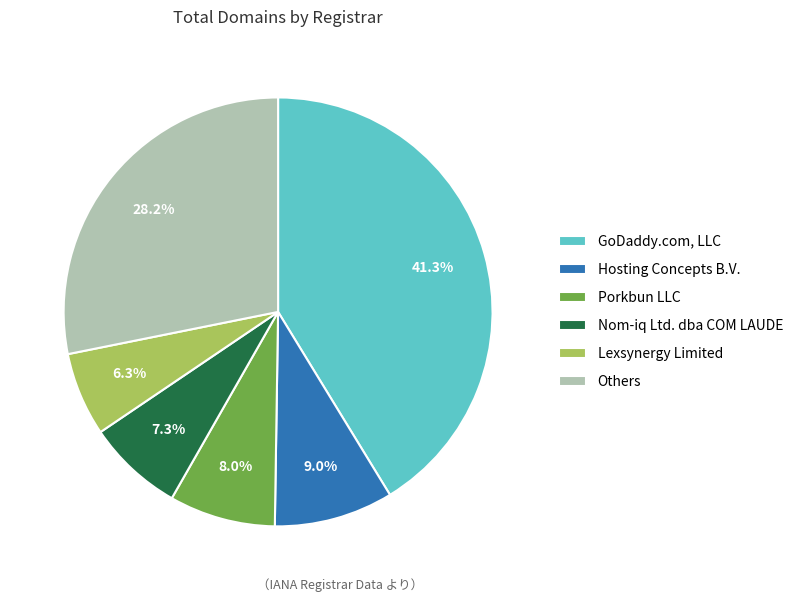

Count the number of slices in the pie.

6